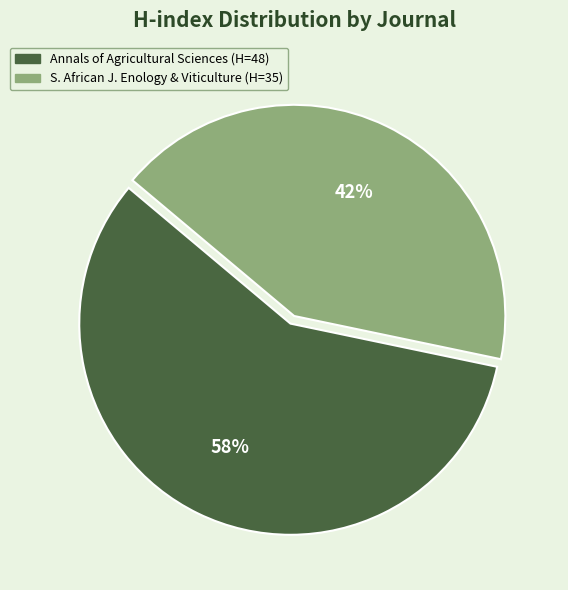

Does any single category account for the majority?

Yes